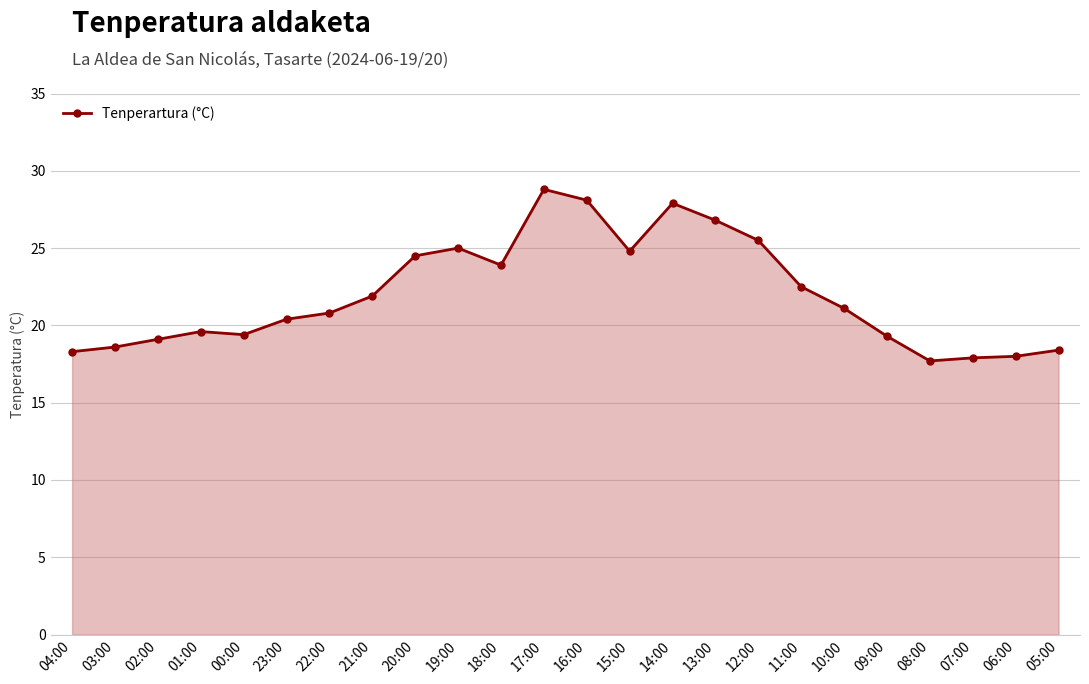

What is the change in value from 02:00 to 20:00?

+5.4